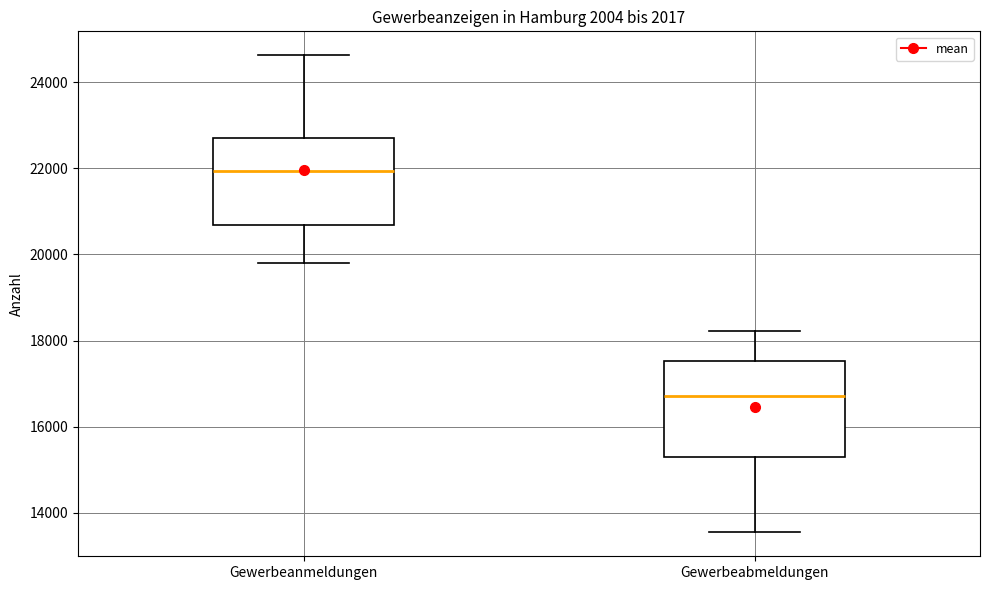

Comparing the boxes themselves (not the whiskers), which one is the tallest?

Gewerbeabmeldungen